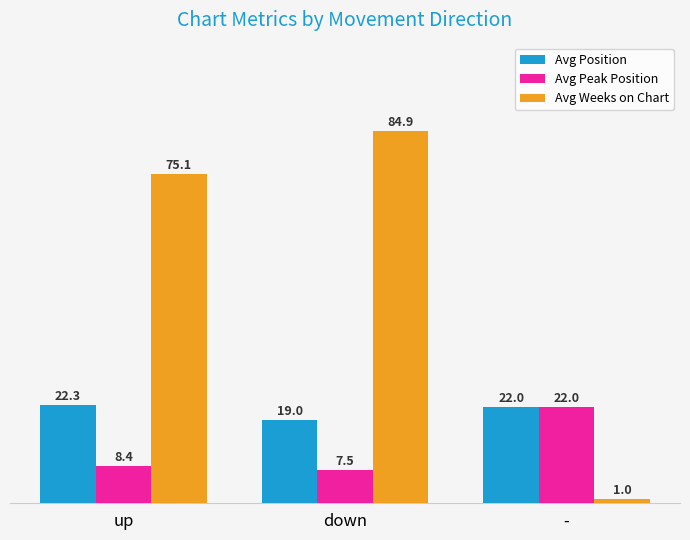

What is the difference between the highest and lowest values at down?

77.4